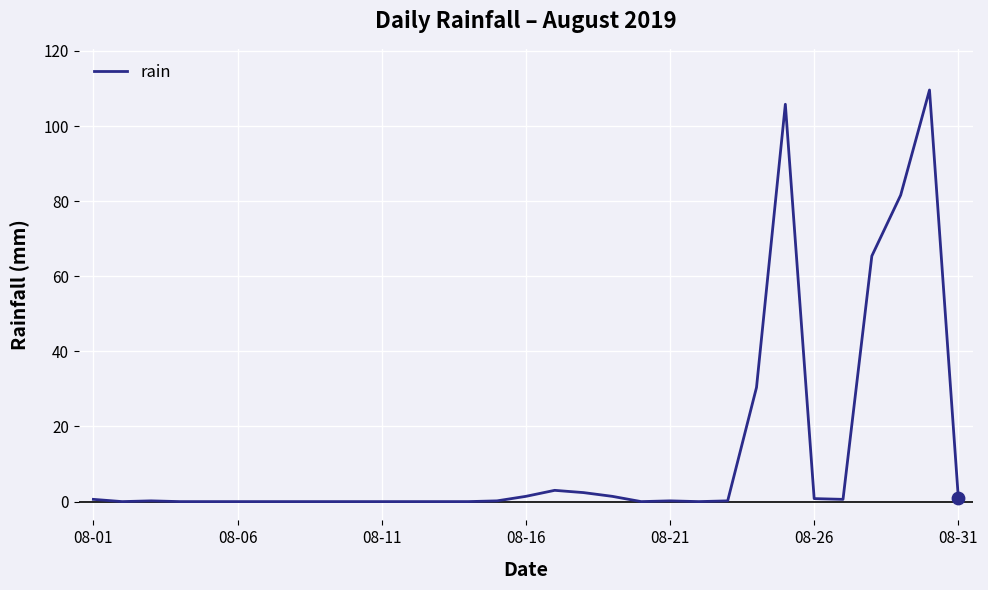

What is the maximum value shown in the chart?

109.6